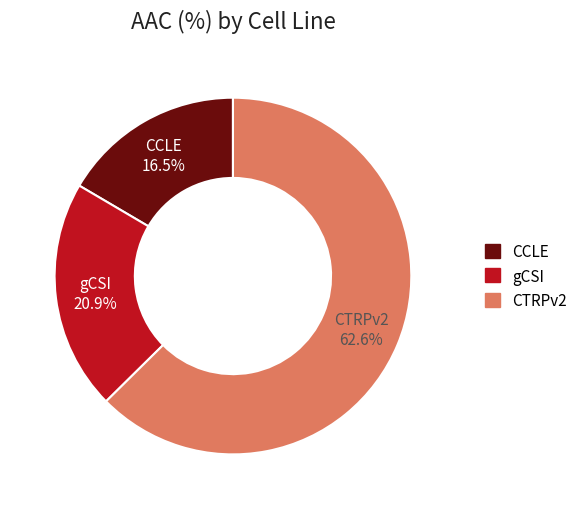

Which category has the smallest portion of the pie?

CCLE